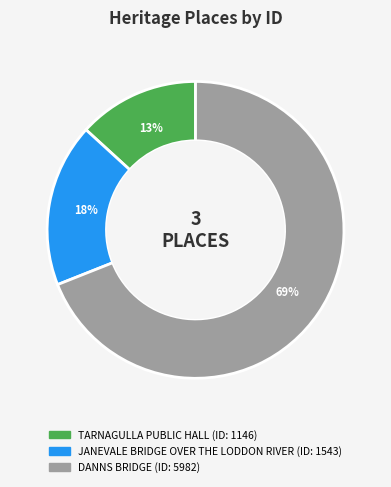

Between DANNS BRIDGE and JANEVALE BRIDGE OVER THE LODDON RIVER, which is larger?

DANNS BRIDGE